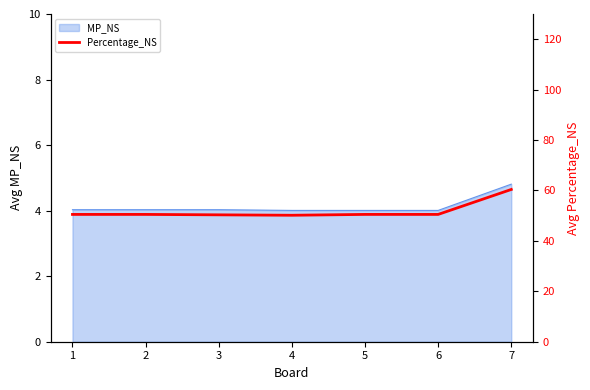

Where is the first local minimum?

4